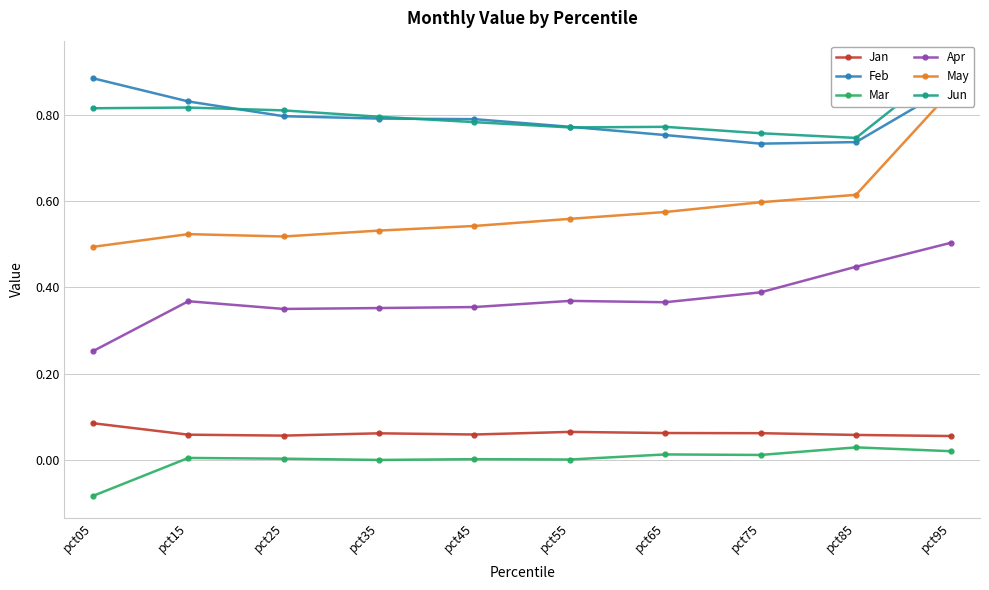

Which category has the lowest value across all series?

pct05